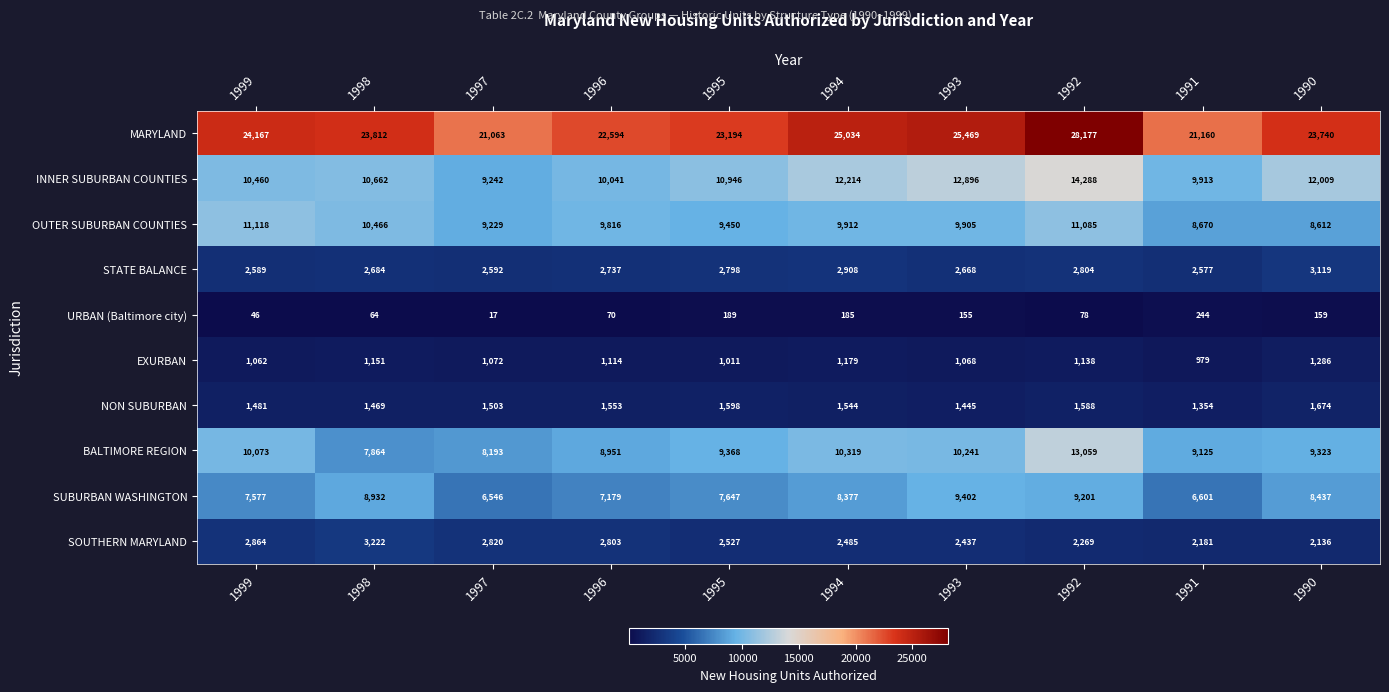

Rank the series by their maximum value, from highest to lowest.

MARYLAND, INNER SUBURBAN COUNTIES, BALTIMORE REGION, OUTER SUBURBAN COUNTIES, SUBURBAN WASHINGTON, SOUTHERN MARYLAND, STATE BALANCE, NON SUBURBAN, EXURBAN, URBAN (Baltimore city)